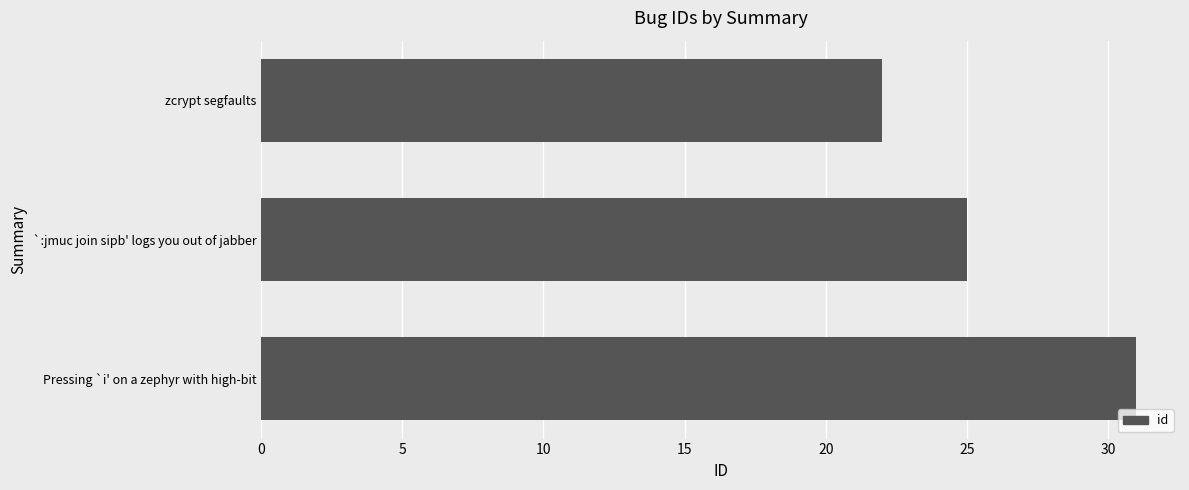

Reading bottom to top, transcribe all the data shown in this chart.

31	25	22